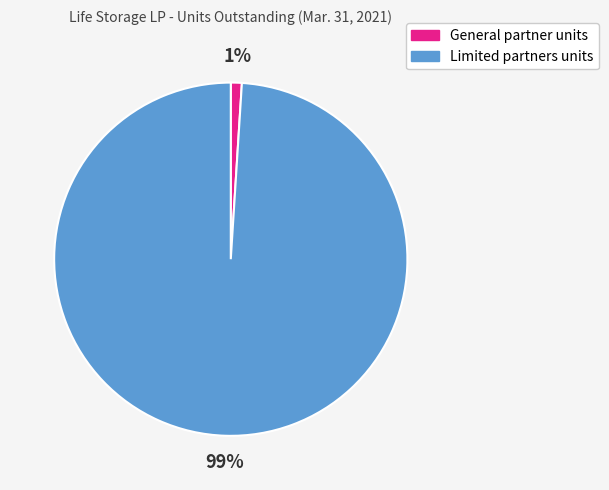

Does General partner units account for over 50% of the chart?

No